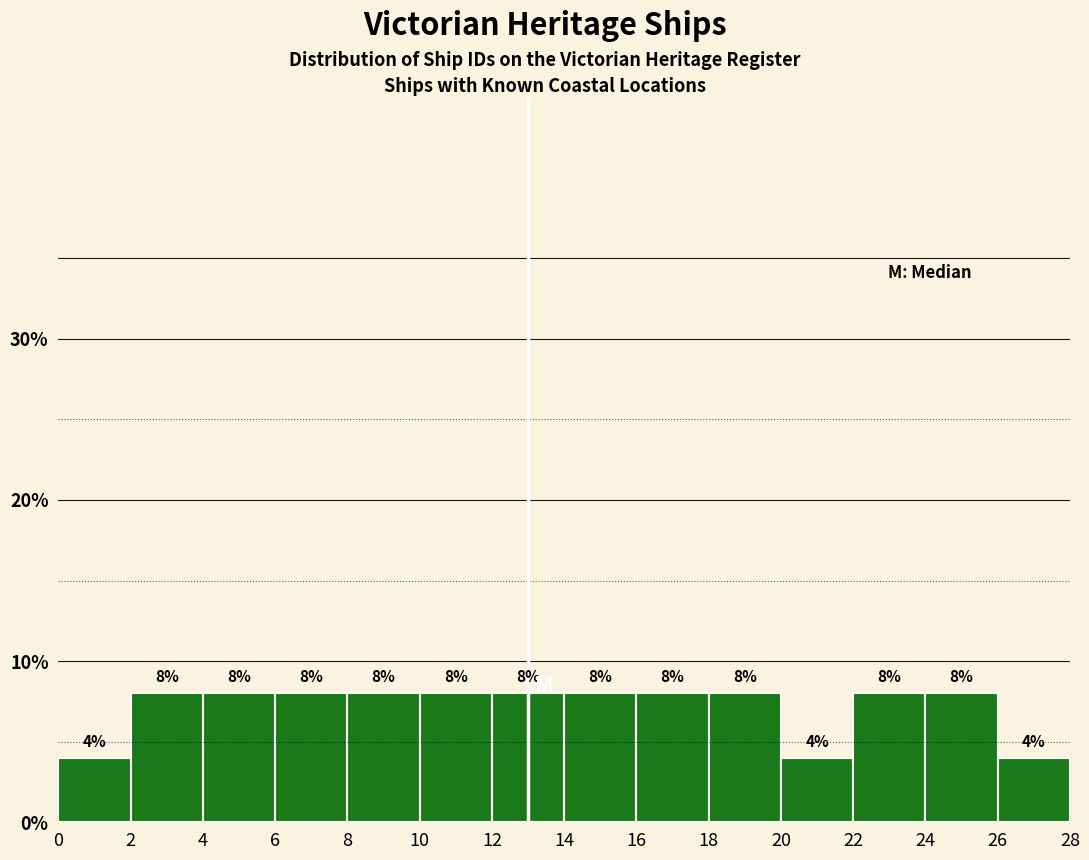

Reading left to right, transcribe this chart: for each bar, give the range it covers on the x-axis and its height.

0 to 2: 4
2 to 4: 8
4 to 6: 8
6 to 8: 8
8 to 10: 8
10 to 12: 8
12 to 14: 8
14 to 16: 8
16 to 18: 8
18 to 20: 8
20 to 22: 4
22 to 24: 8
24 to 26: 8
26 to 28: 4